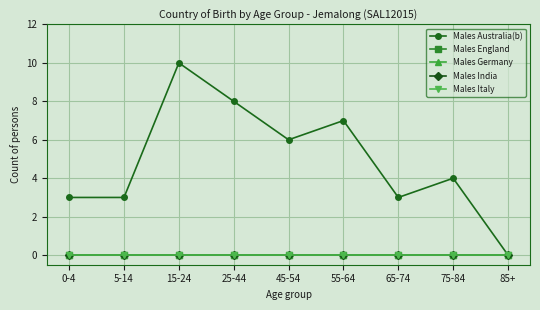

Which category has the highest value across all series?

15-24